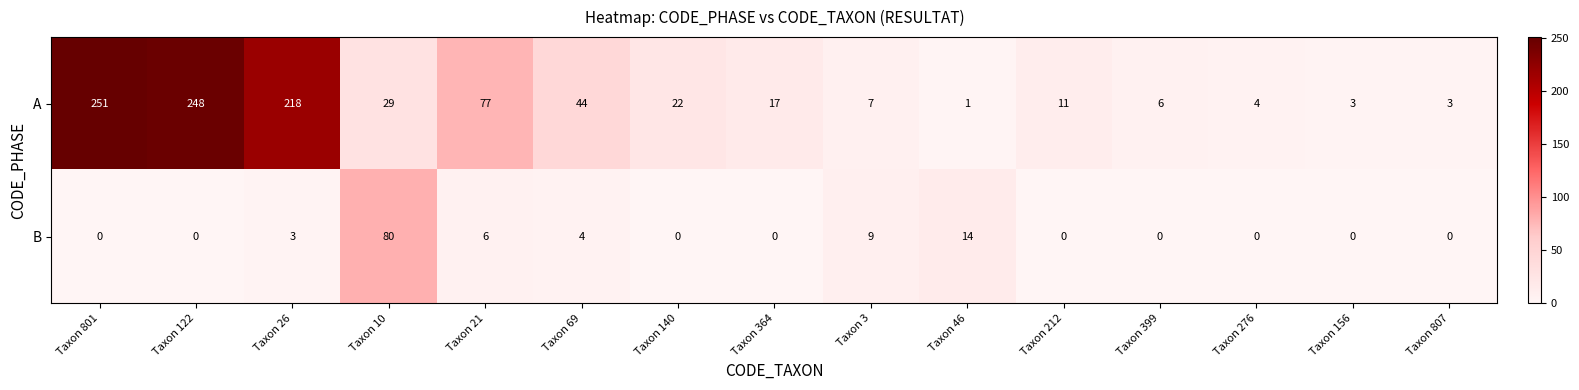

The A series shows 44 at Taxon 69. True or false?

True